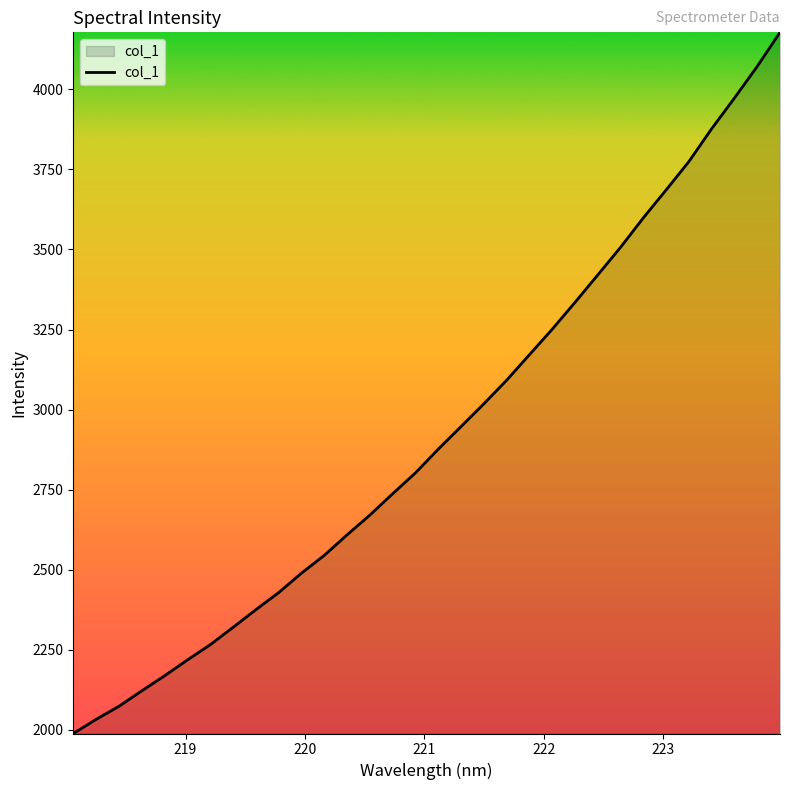

What is the difference between the second highest and minimum values?

2083.0